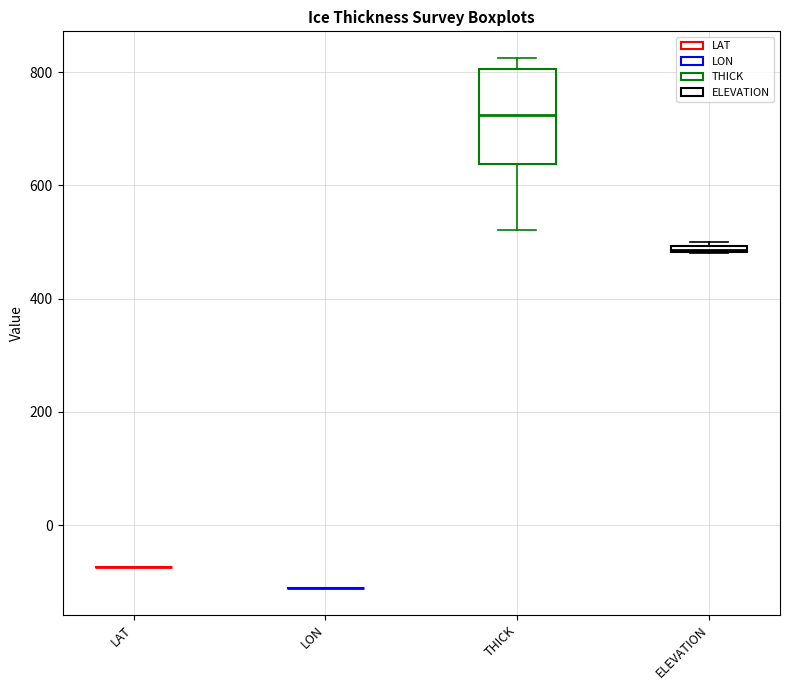

Which box is the tallest, from its lower edge to its upper edge?

THICK